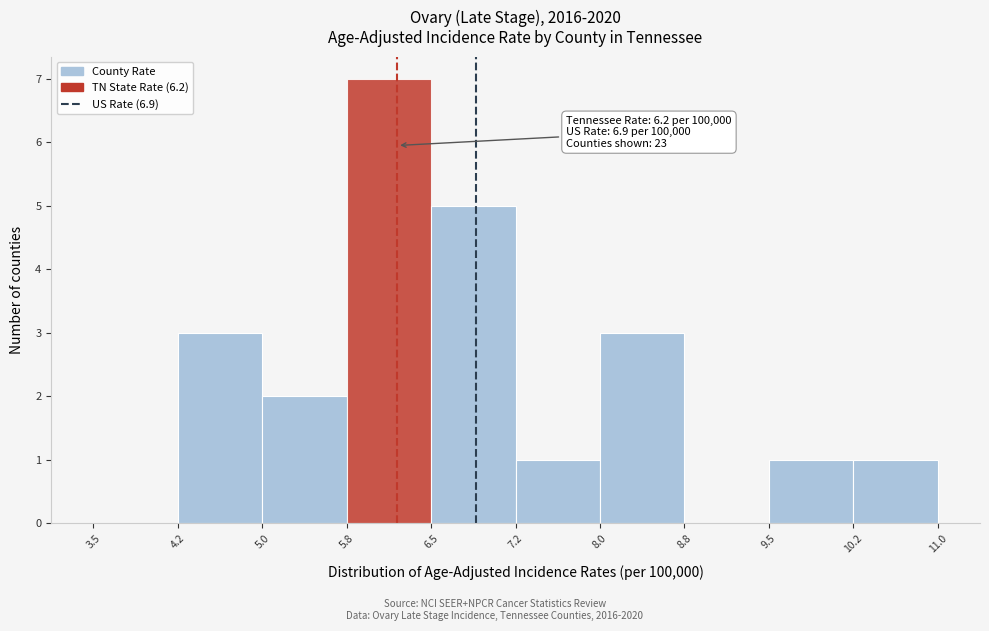

Over which range of the x-axis is the bar tallest?

5.8 to 6.5